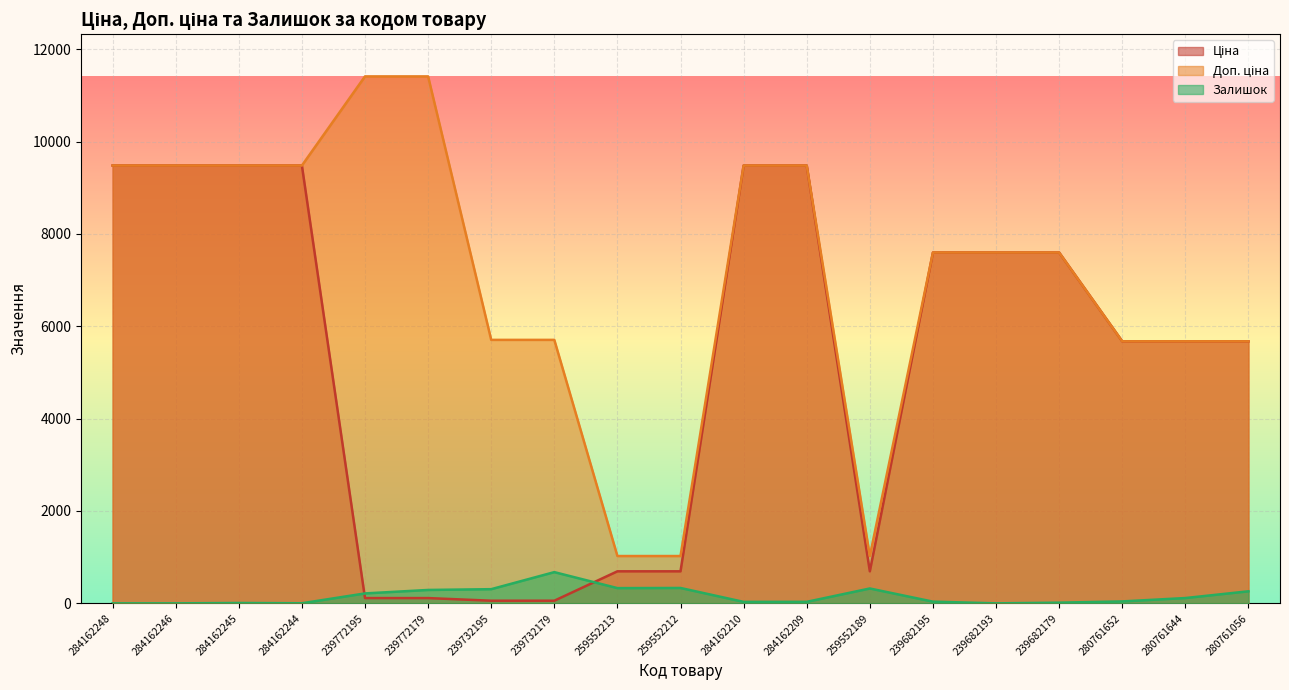

What is the label of the 5th point from the left?

239772195